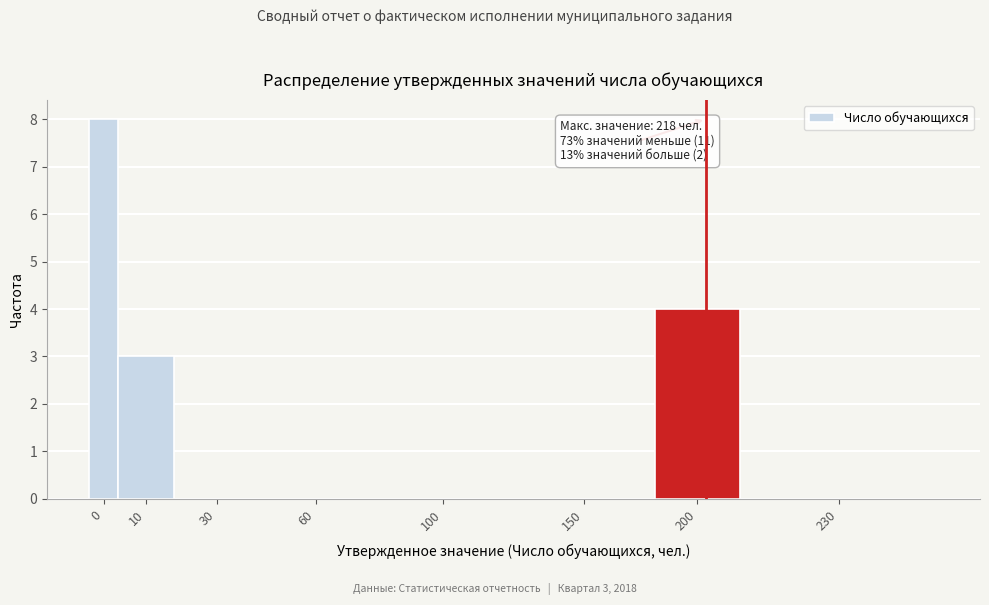

Reading left to right, transcribe all the data shown in this chart.

0=8	10=3	30=0	60=0	100=0	150=0	200=4	230=0